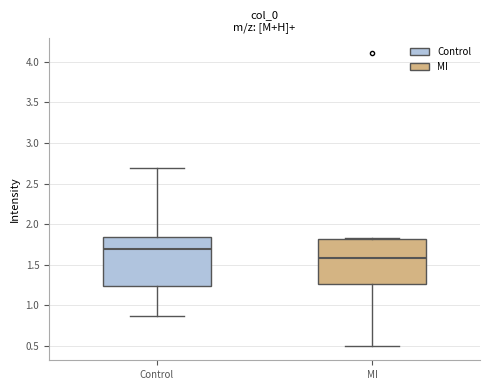

Reading left to right, transcribe this box plot: for each box, give where its median line is, the range the box spans, and where its two whiskers end, as read against the y-axis. The values are not printed on the chart, so give them approximately, as read against the axis.

Control: median 1.70, box 1.25 to 1.85, whiskers 0.85 to 2.70
MI: median 1.60, box 1.25 to 1.80, whiskers 0.50 to 1.85